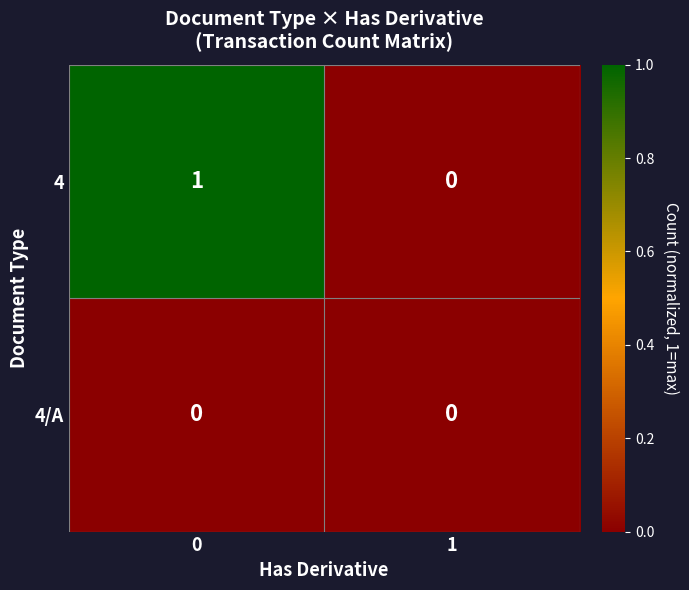

What is the spread (max minus min) of values at 0?

1